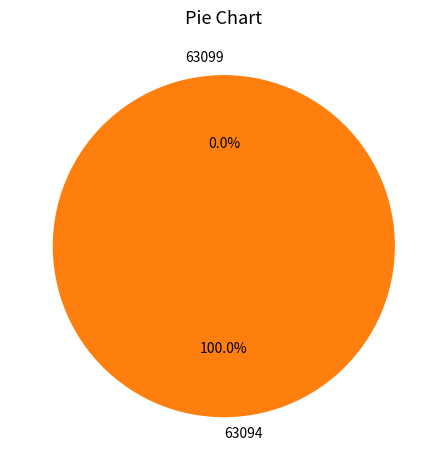

To the nearest percent, what percentage of the pie is 63094?

100%